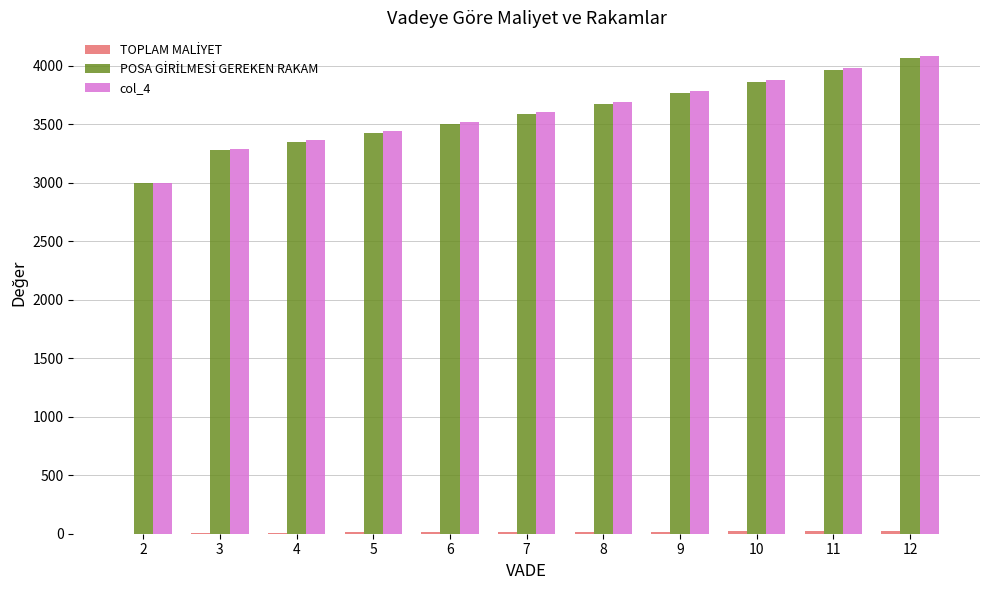

What is the greatest value displayed?

4080.0